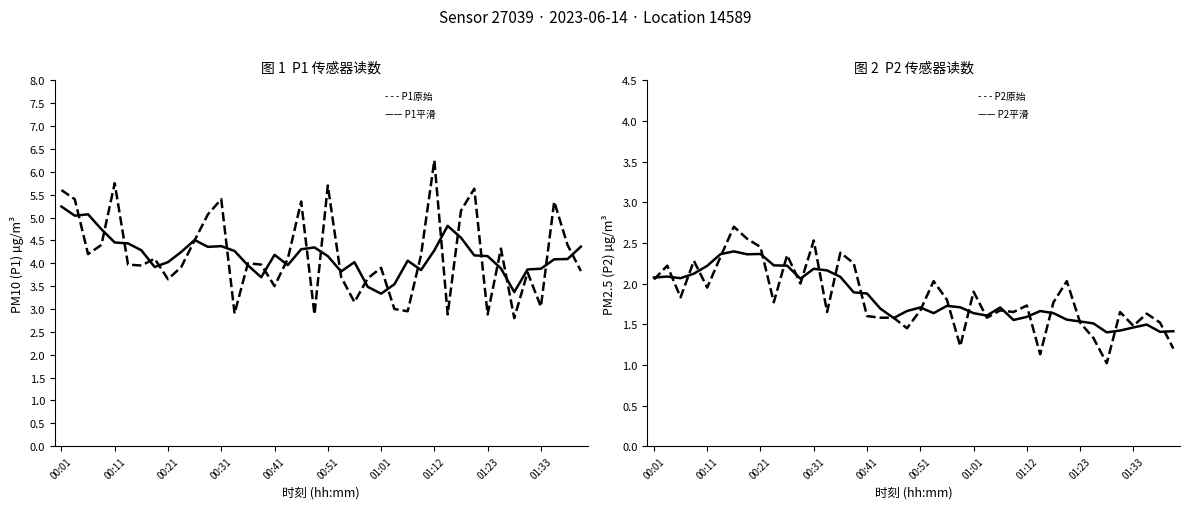

Is this an area chart (filled region under the line)?

No